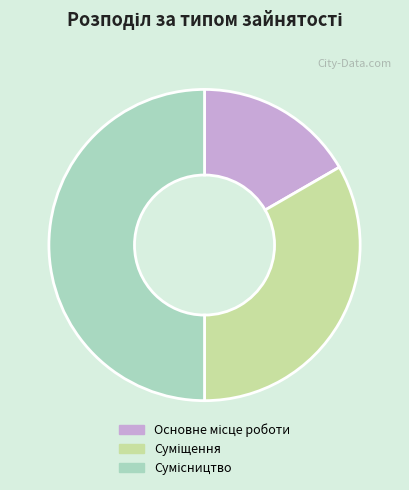

Approximately how many times larger is the value at Суміщення compared to Основне місце роботи?

2.0